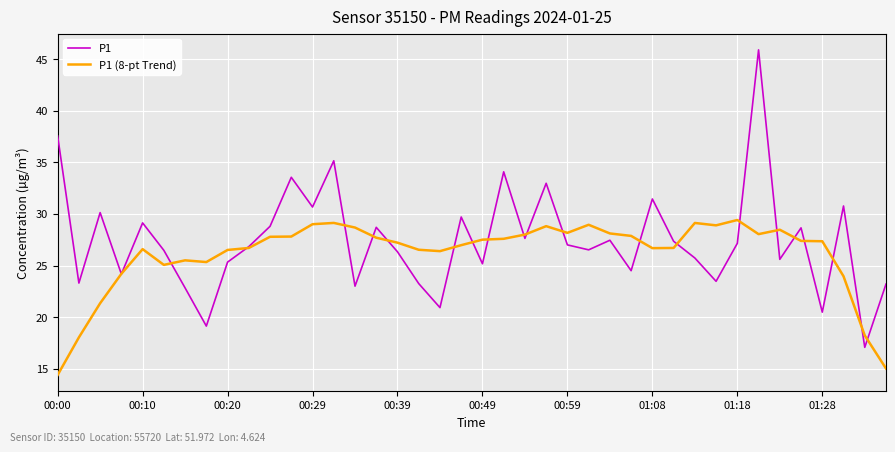

List the series in order of their peak value, lowest first.

P1 (8-pt Trend), P1